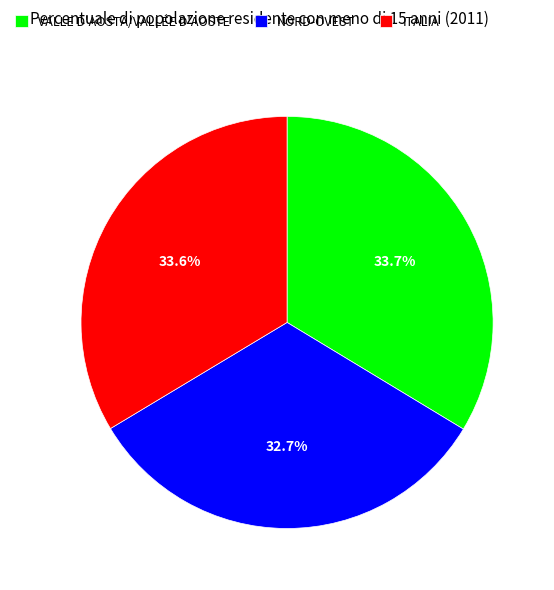

Count the number of slices in the pie.

3